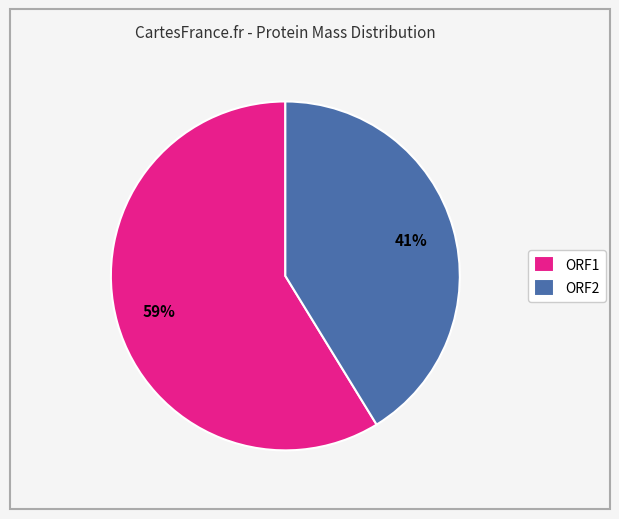

Which slice is the largest?

ORF1